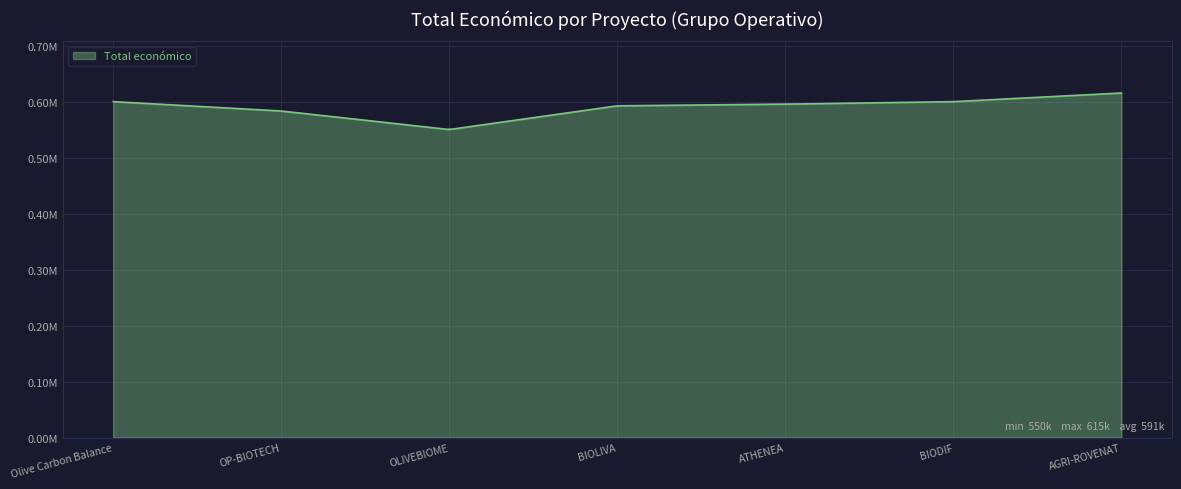

Is this an area chart (filled region under the line)?

Yes